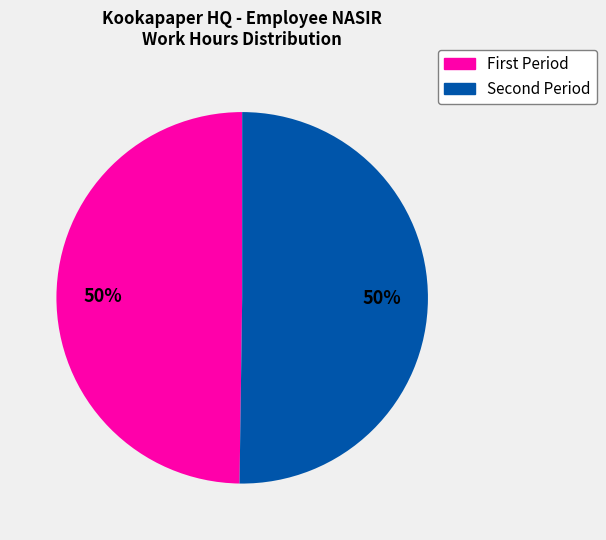

To the nearest percent, what is the average slice percentage?

50%